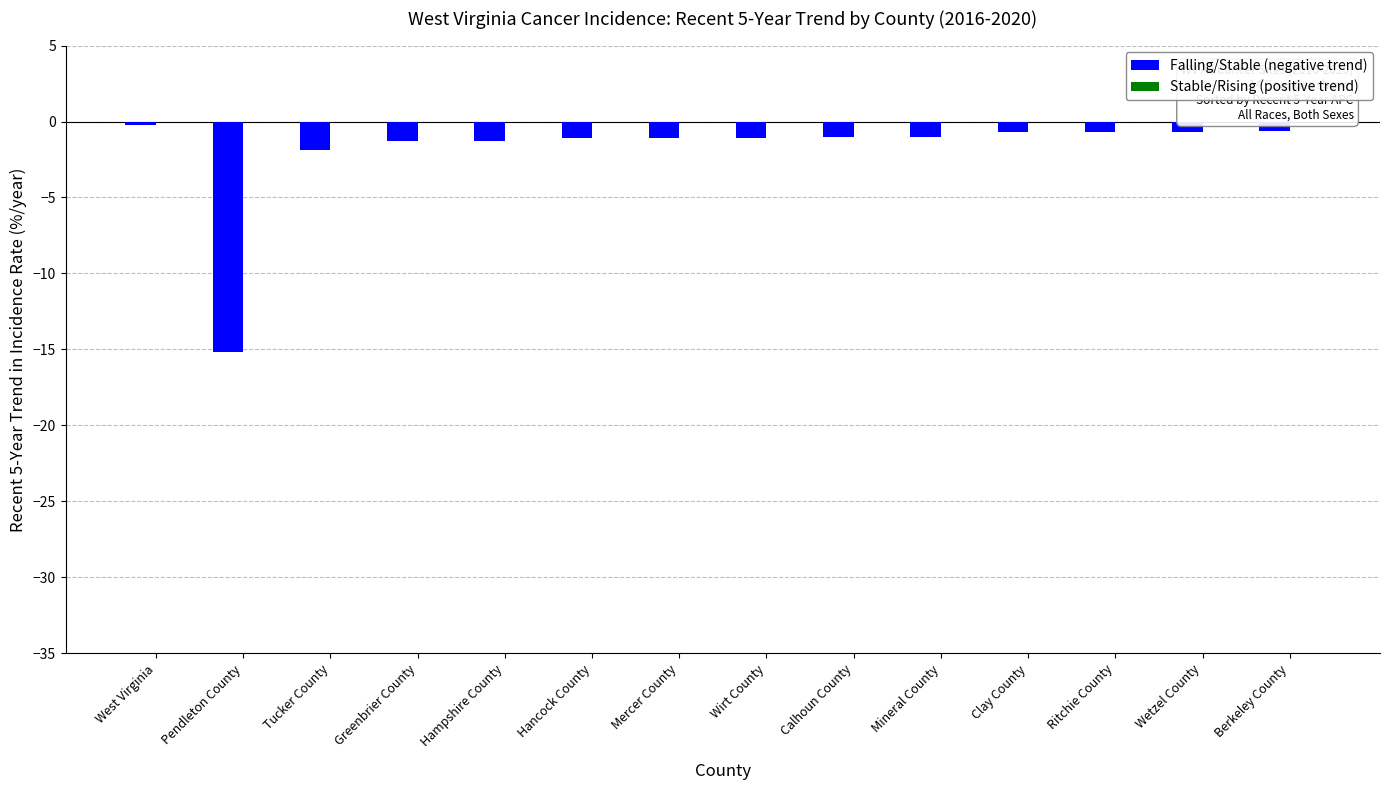

Between West Virginia and Greenbrier County, which is larger?

West Virginia